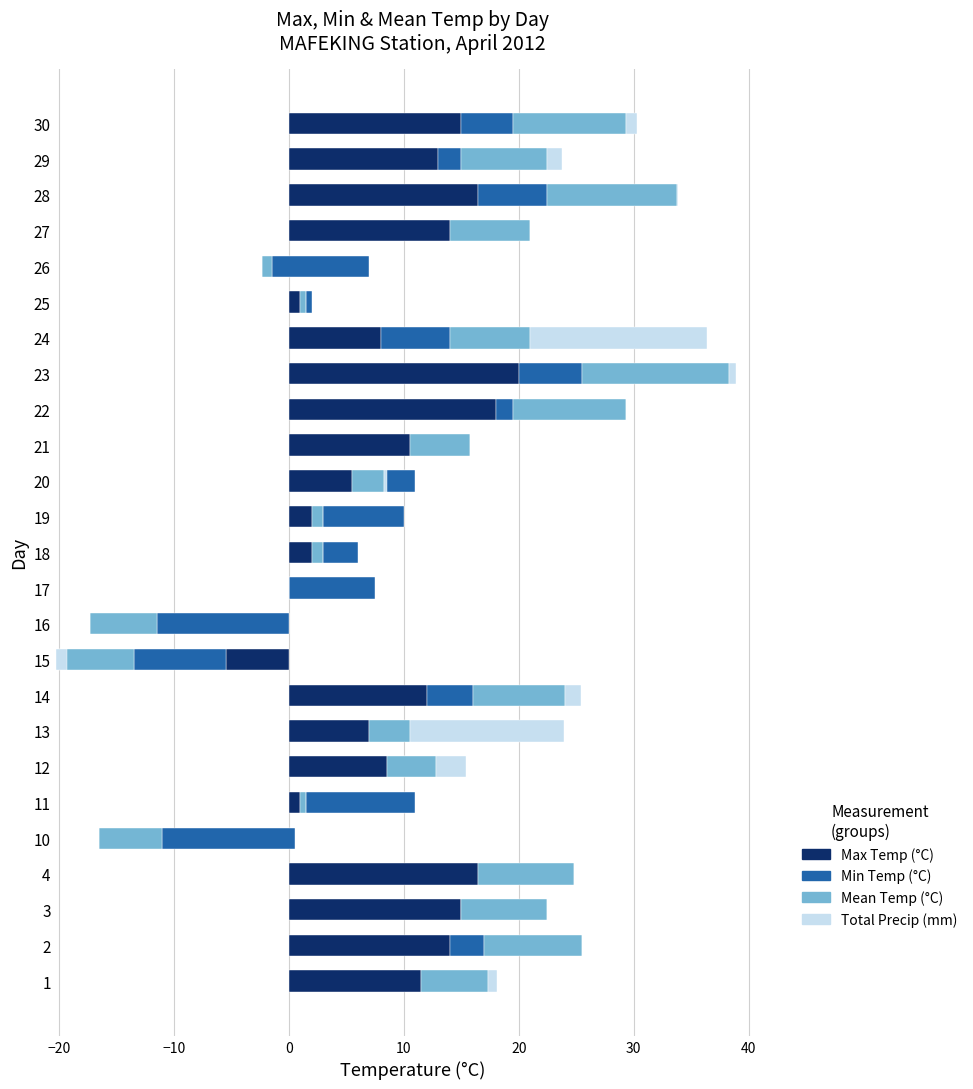

Count the number of data series in this chart.

4